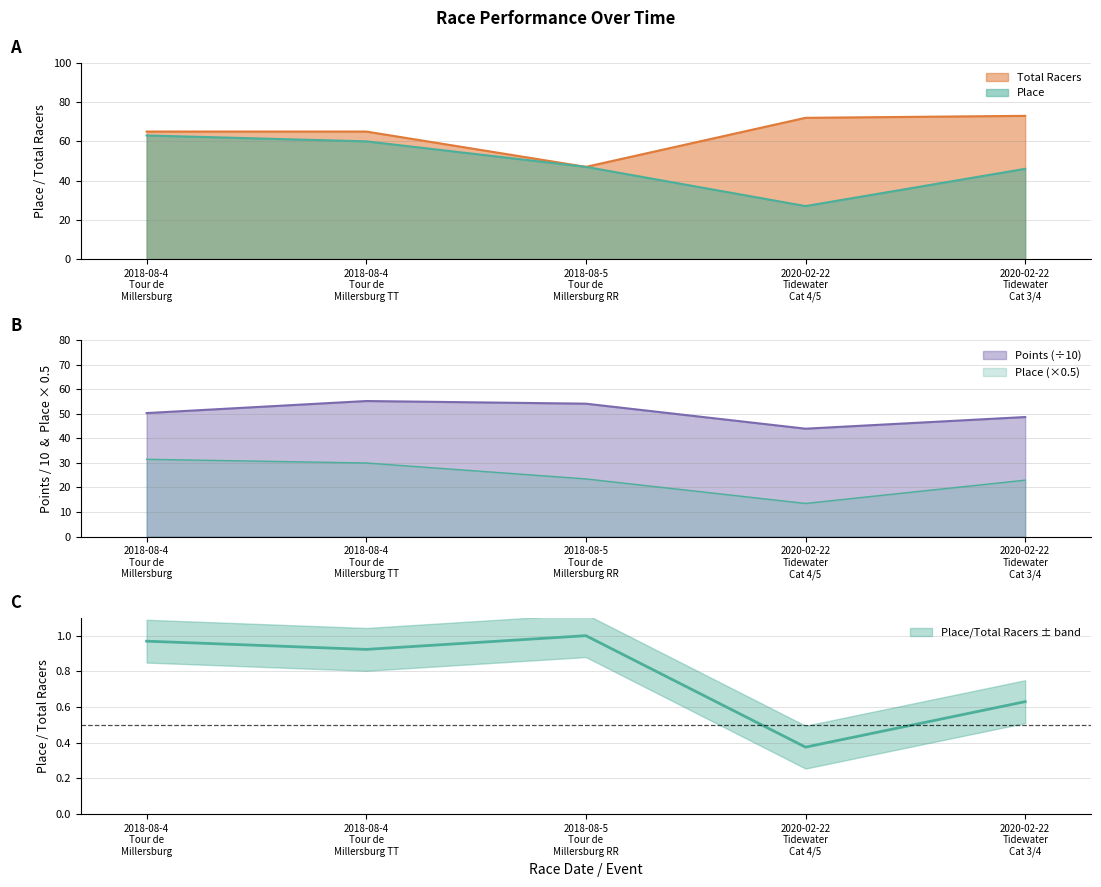

Rank the categories by Total Racers value from highest to lowest.

2020-02-22
Tidewater
Cat 3/4, 2020-02-22
Tidewater
Cat 4/5, 2018-08-4
Tour de
Millersburg, 2018-08-4
Tour de
Millersburg TT, 2018-08-5
Tour de
Millersburg RR